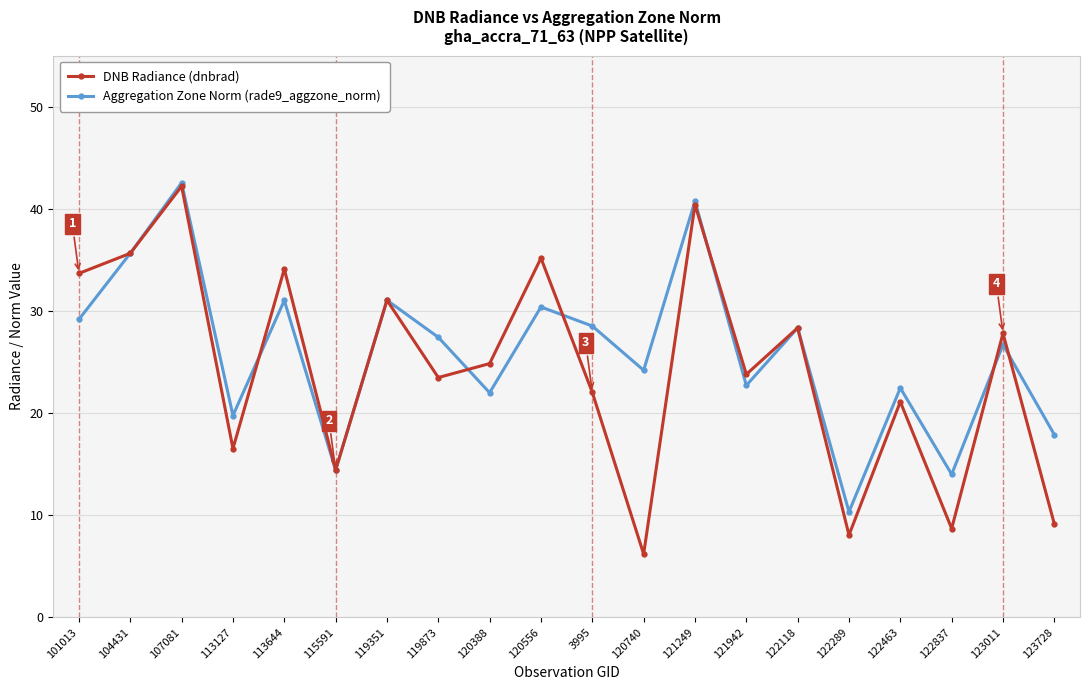

The Aggregation Zone Norm (rade9_aggzone_norm) series shows 23.8 at 122837. True or false?

False